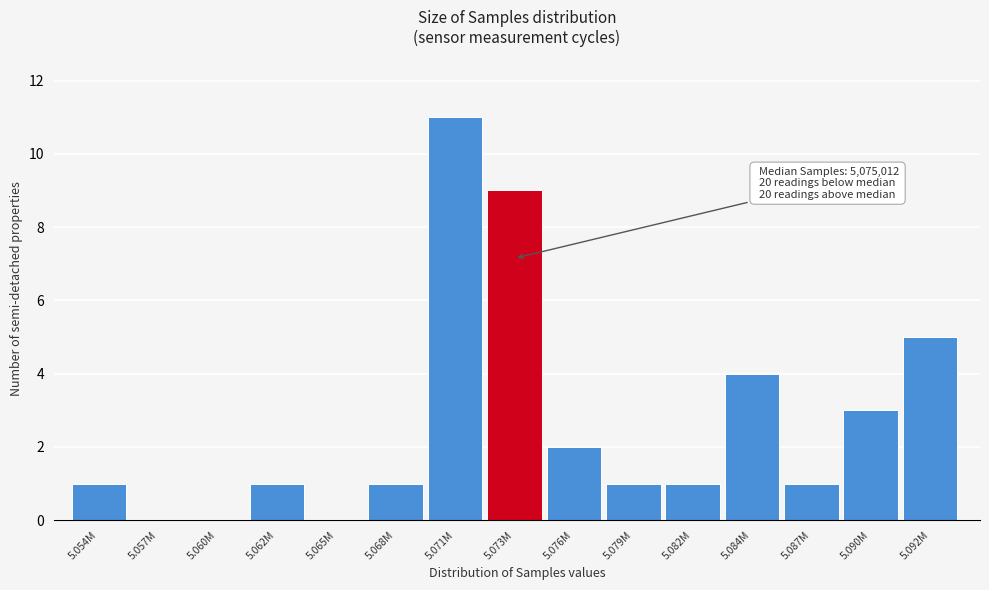

Reading left to right, what are all the values shown in this chart?

5.054M=1	5.057M=0	5.060M=0	5.062M=1	5.065M=0	5.068M=1	5.071M=11	5.073M=9	5.076M=2	5.079M=1	5.082M=1	5.084M=4	5.087M=1	5.090M=3	5.092M=5